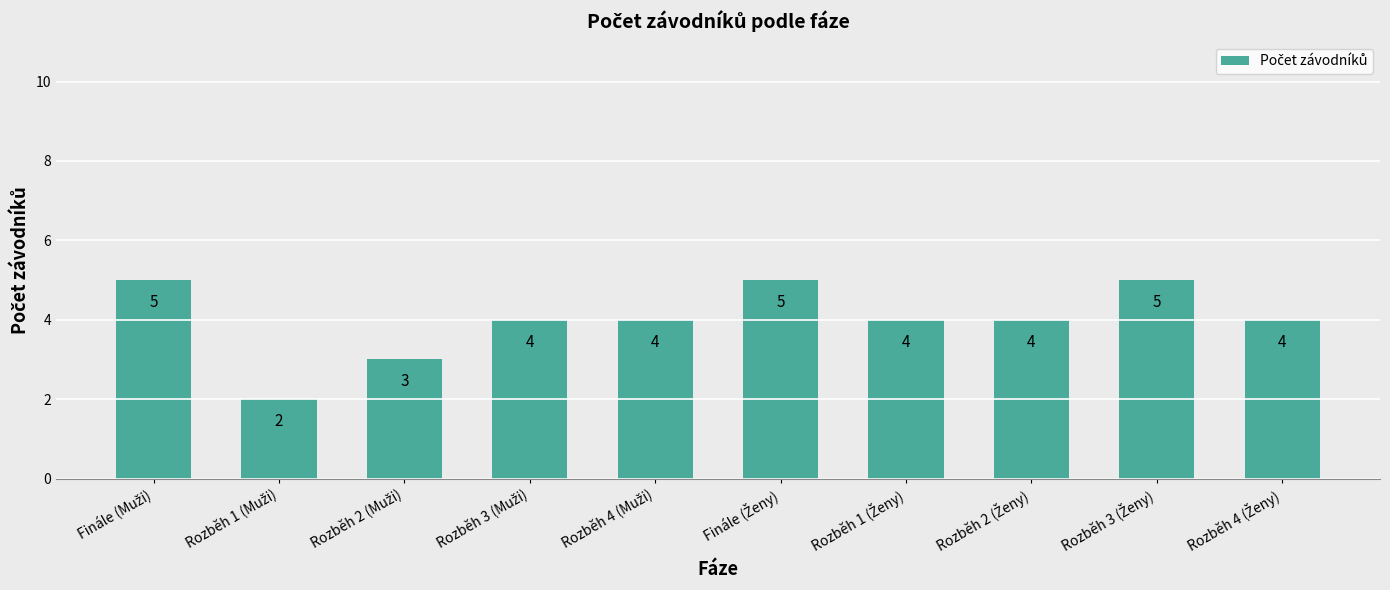

Reading left to right, list all the values displayed in this chart.

5	2	3	4	4	5	4	4	5	4